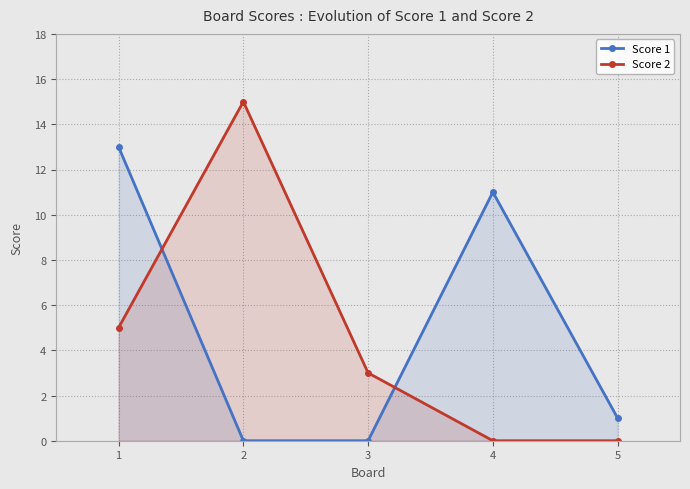

Reading left to right, what are all the values shown in this chart?

Score 1: 1=13	2=0	3=0	4=11	5=1
Score 2: 1=5	2=15	3=3	4=0	5=0